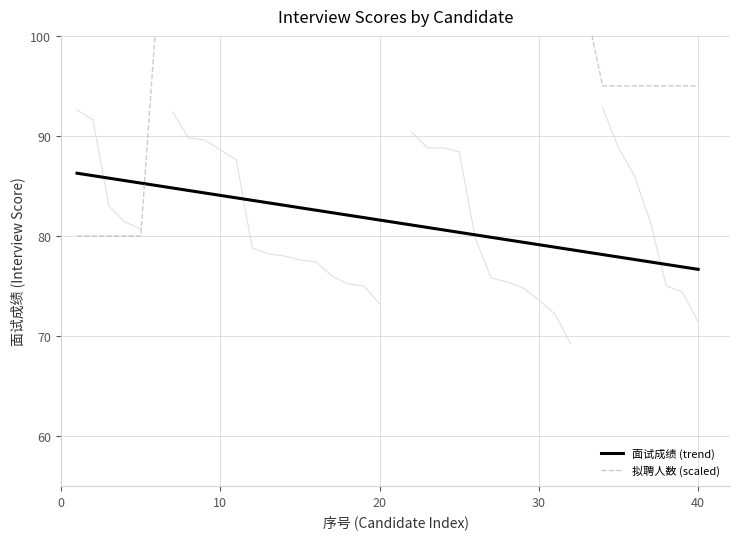

What is the maximum value for 面试成绩 (trend)?

86.3